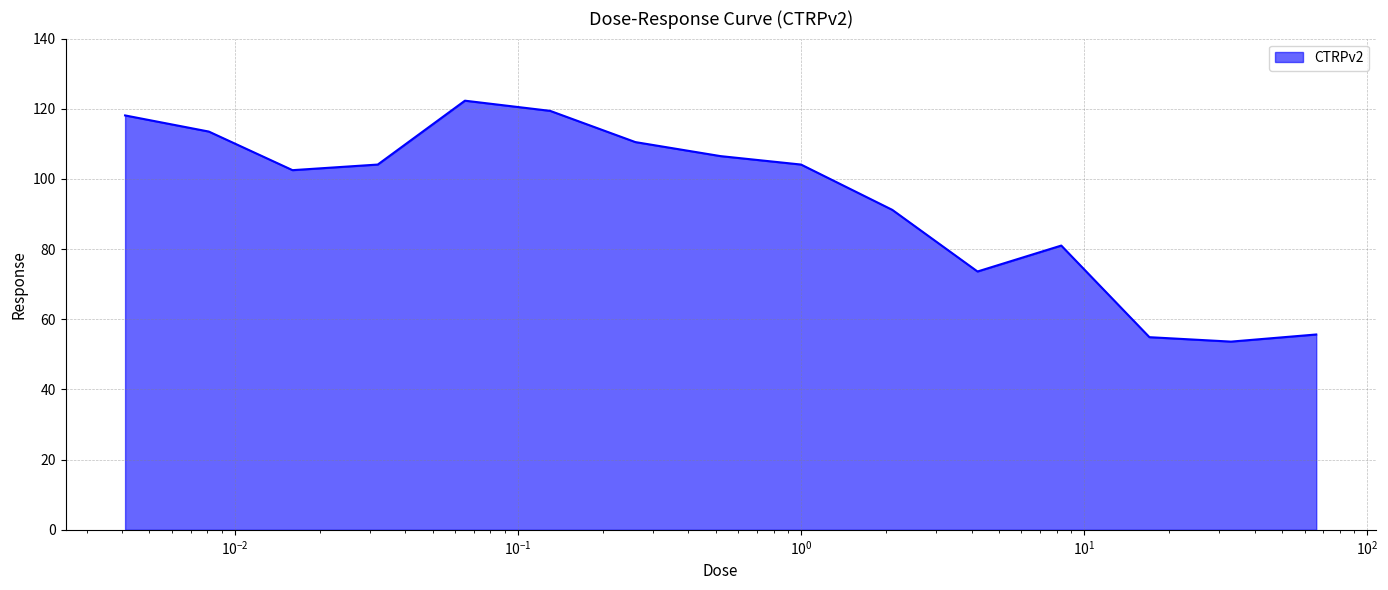

Does the chart have visible grid lines?

Yes